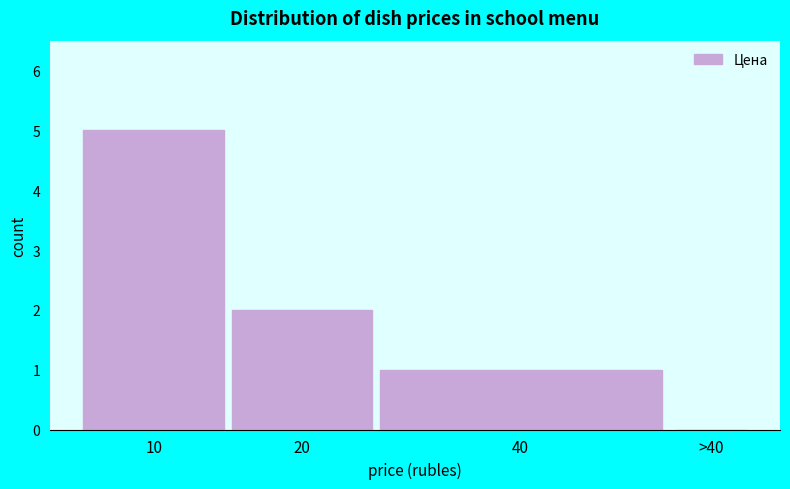

Reading right to left, list all the values displayed in this chart.

>40=0	40=1	20=2	10=5